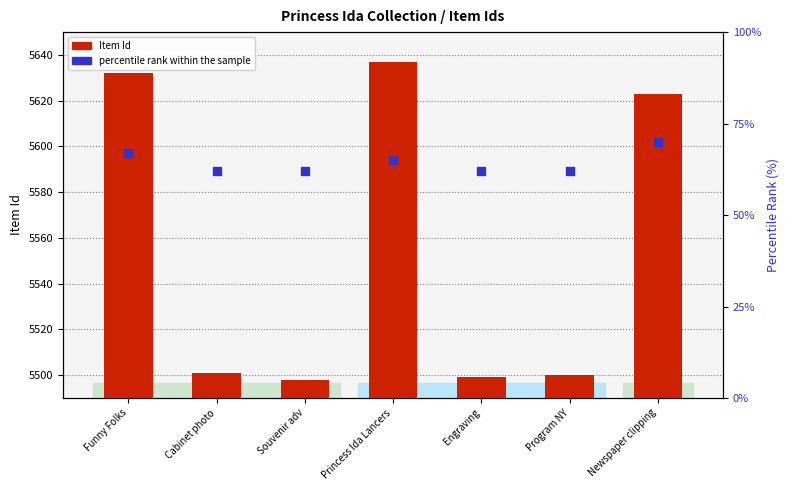

Which series reaches the maximum Y coordinate?

Item Id